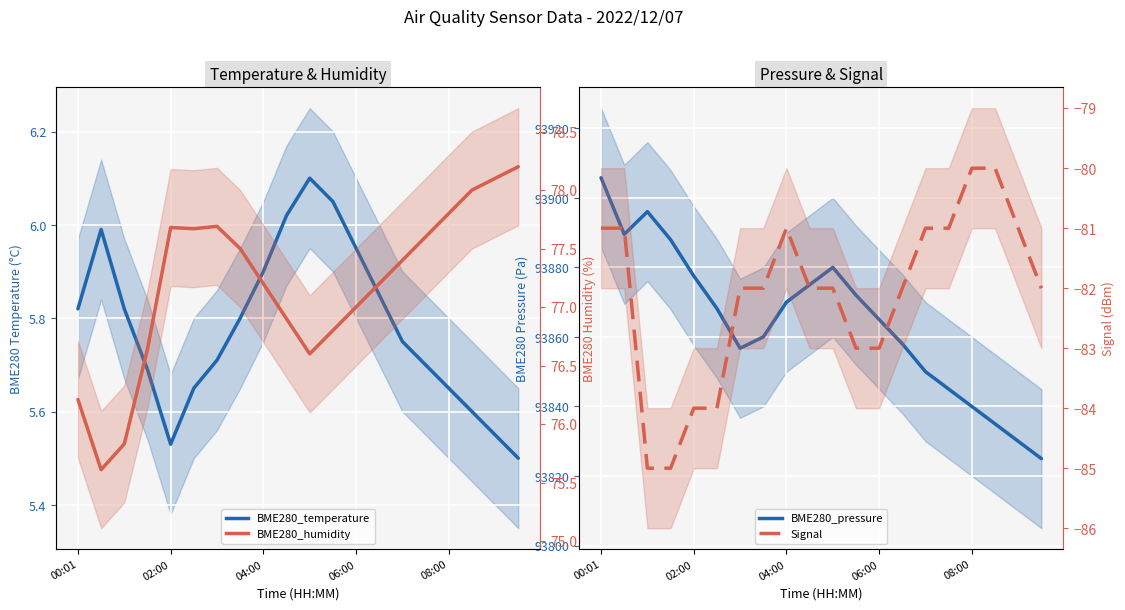

True or false: BME280_temperature and BME280_pressure intersect in this chart.

False